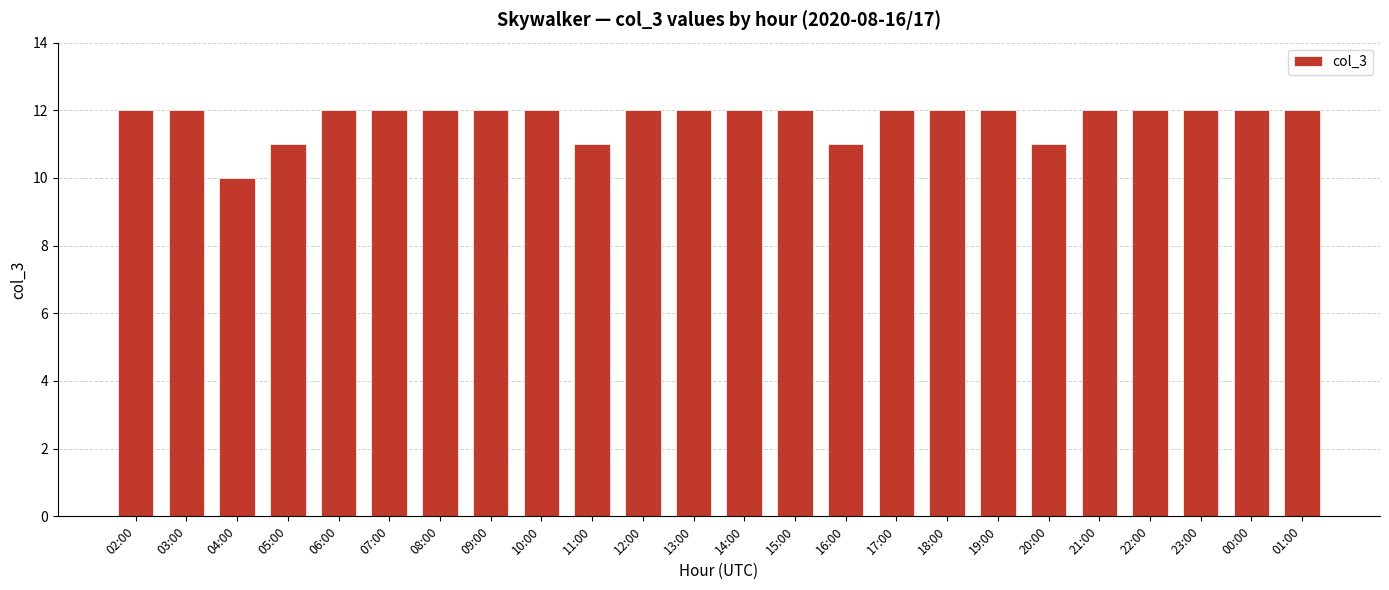

What is the value of the 9th bar from the left?

12